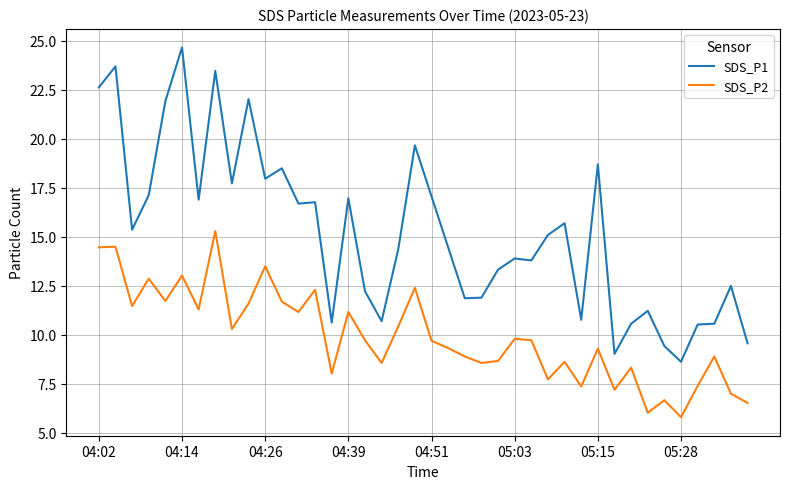

True or false: SDS_P2 and SDS_P1 cross at least once.

False